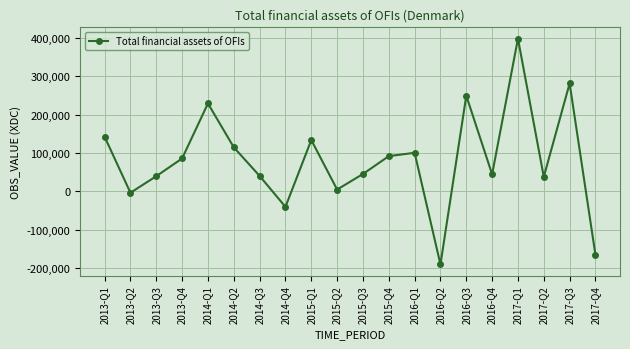

How many data points are less than 85799?

10